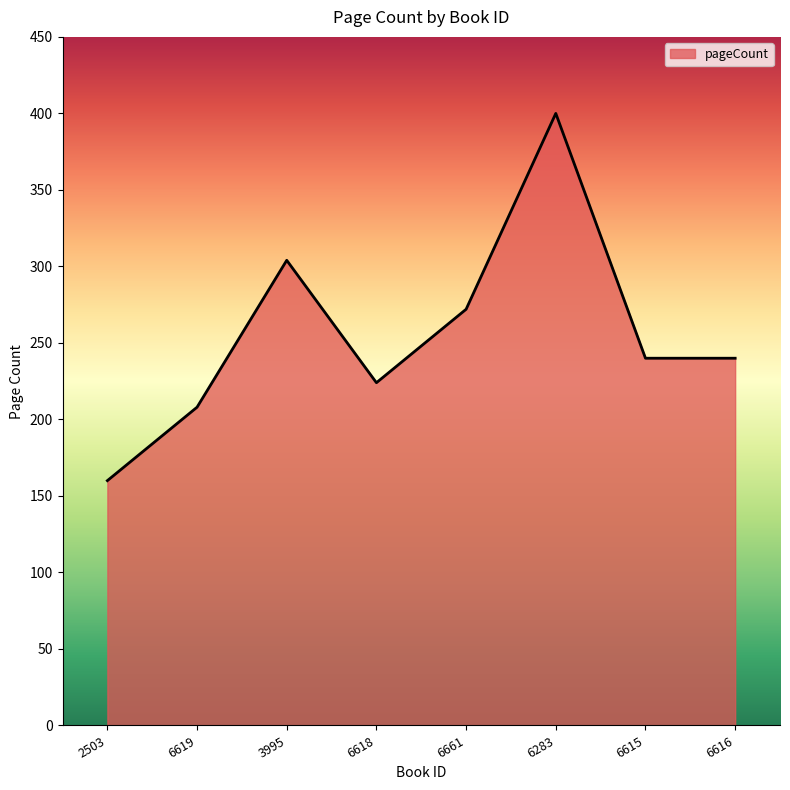

What is the minimum value shown in the chart?

160